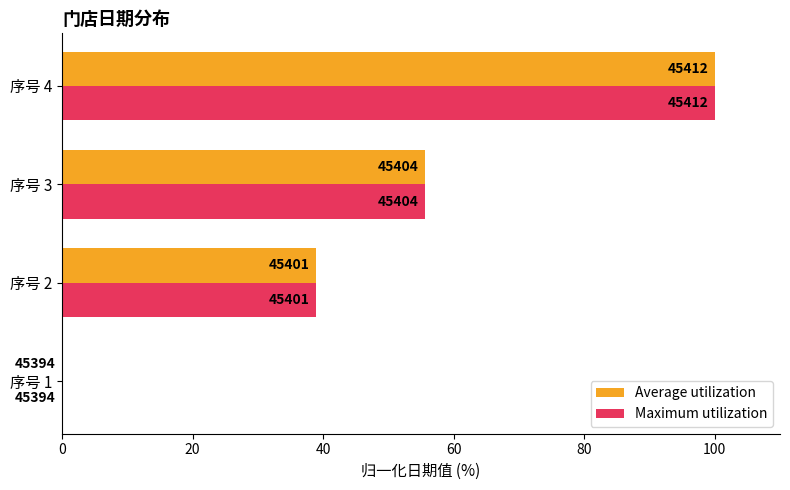

What are all the series names shown in the legend?

Average utilization, Maximum utilization